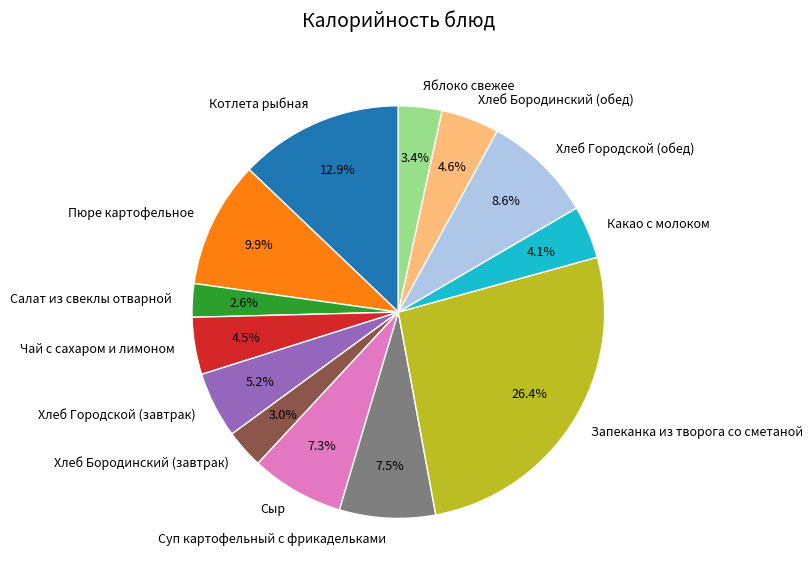

To the nearest percent, what percentage of the pie is Яблоко свежее?

3%